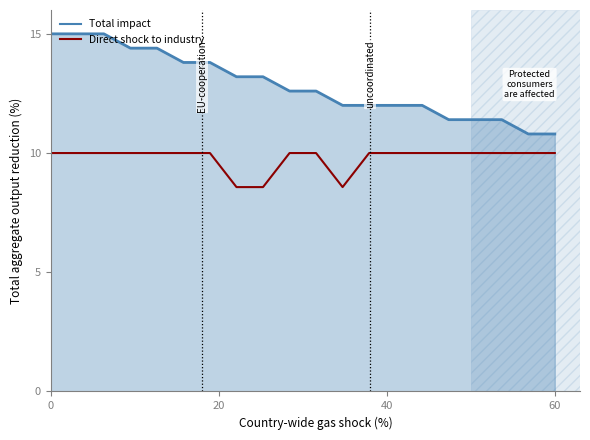

True or false: Total impact and Direct shock to industry intersect in this chart.

False